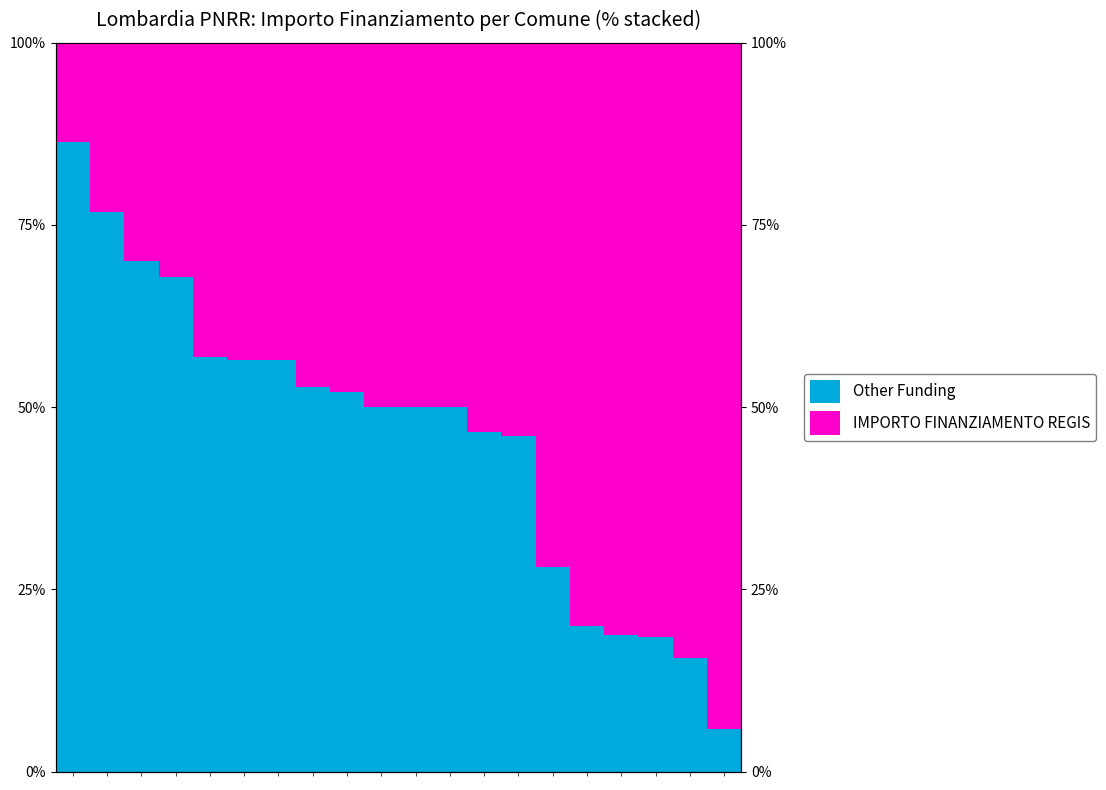

List the series in order of their peak value, lowest first.

Other Funding, IMPORTO FINANZIAMENTO REGIS